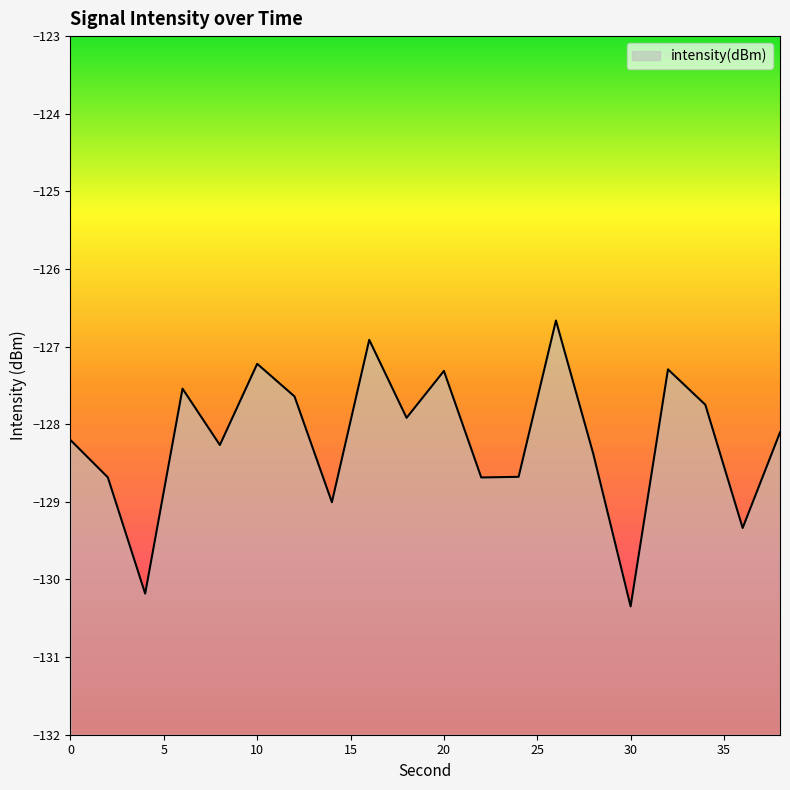

True or false: the data shows -183.0 at 0.

False